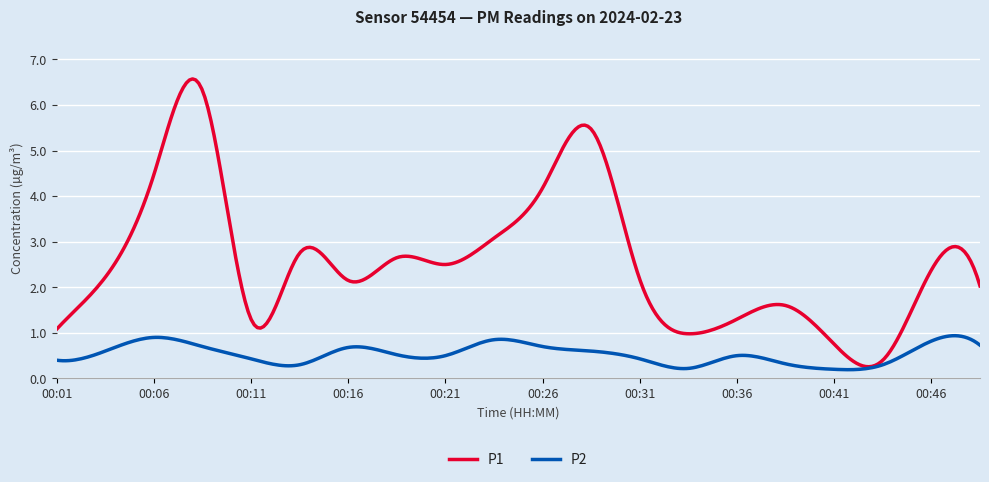

Which series has the largest total across all categories?

P1